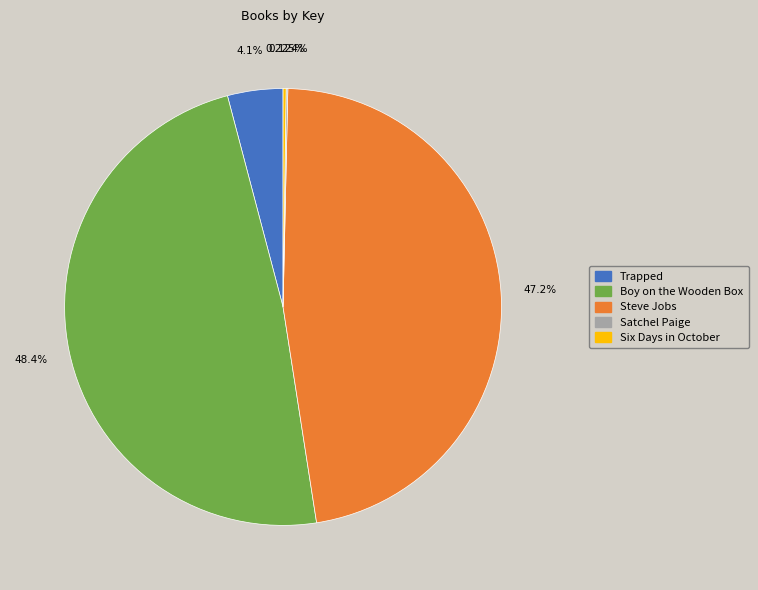

Which category has the biggest portion of the pie?

Boy on the Wooden Box